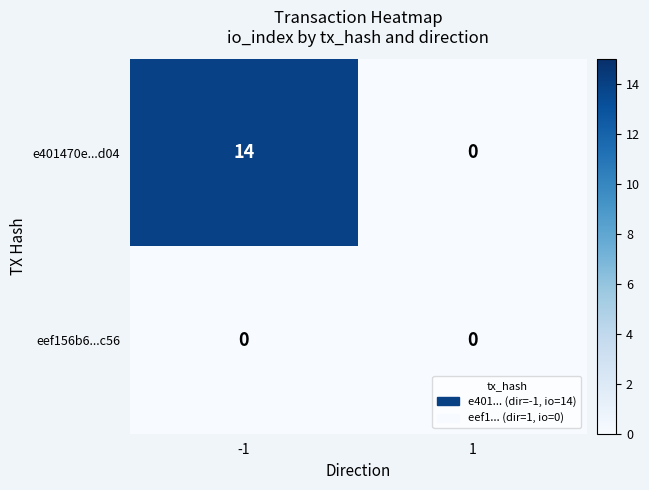

Between -1 and 1, which series saw the biggest shift?

e401470e...d04